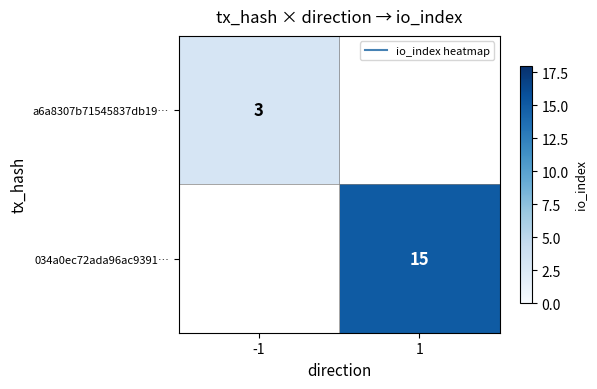

Which category has the highest value in the 034a0ec72ada96ac9391… series?

-1